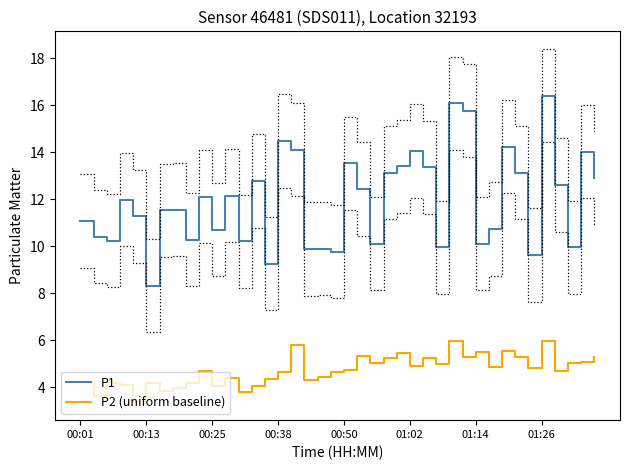

True or false: P2 (uniform baseline) and P1 intersect in this chart.

False